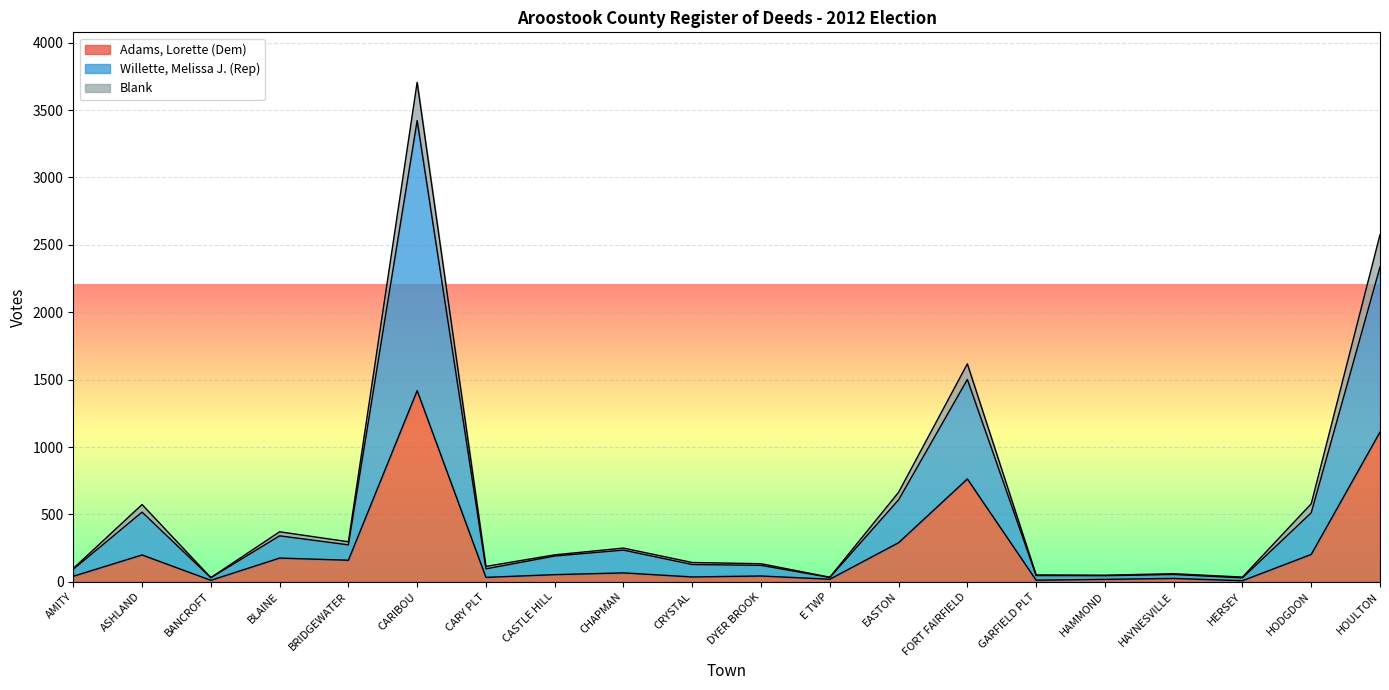

At which label does Blank reach its peak?

CARIBOU